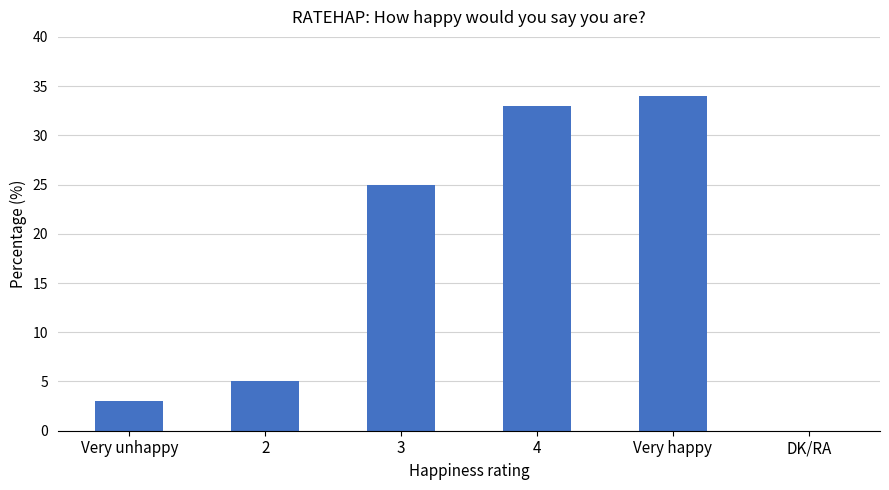

Reading right to left, what are all the values shown in this chart?

0	34	33	25	5	3